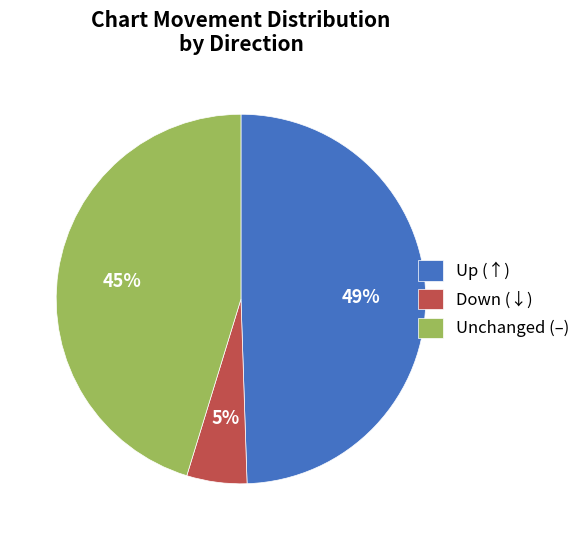

Count the number of slices in the pie.

3